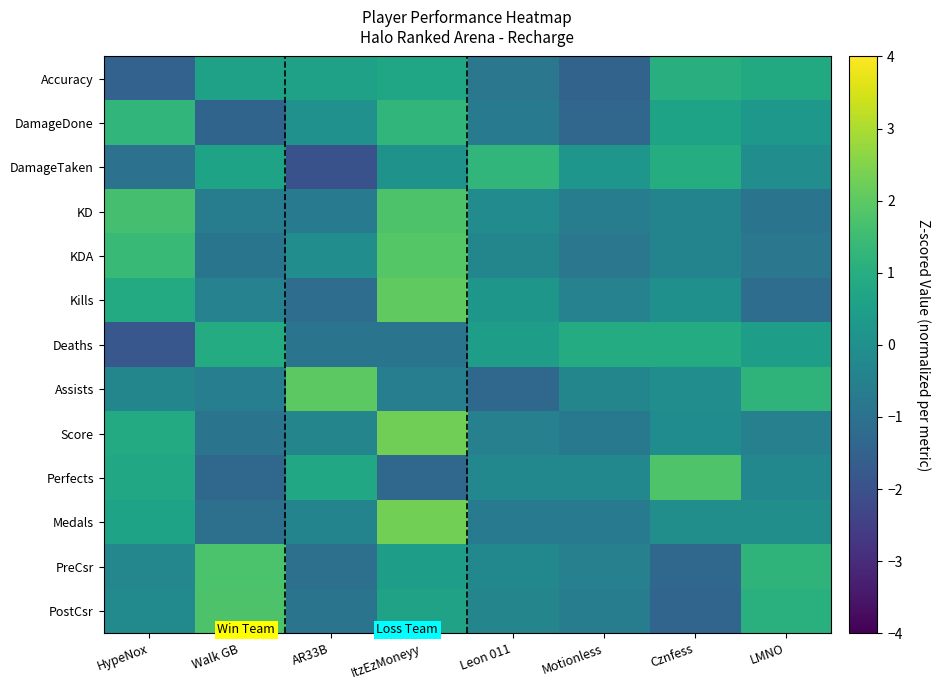

Rank the series at Motionless from highest to lowest value.

Deaths, DamageTaken, Perfects, Assists, Kills, PreCsr, PostCsr, KD, Medals, Score, KDA, DamageDone, Accuracy